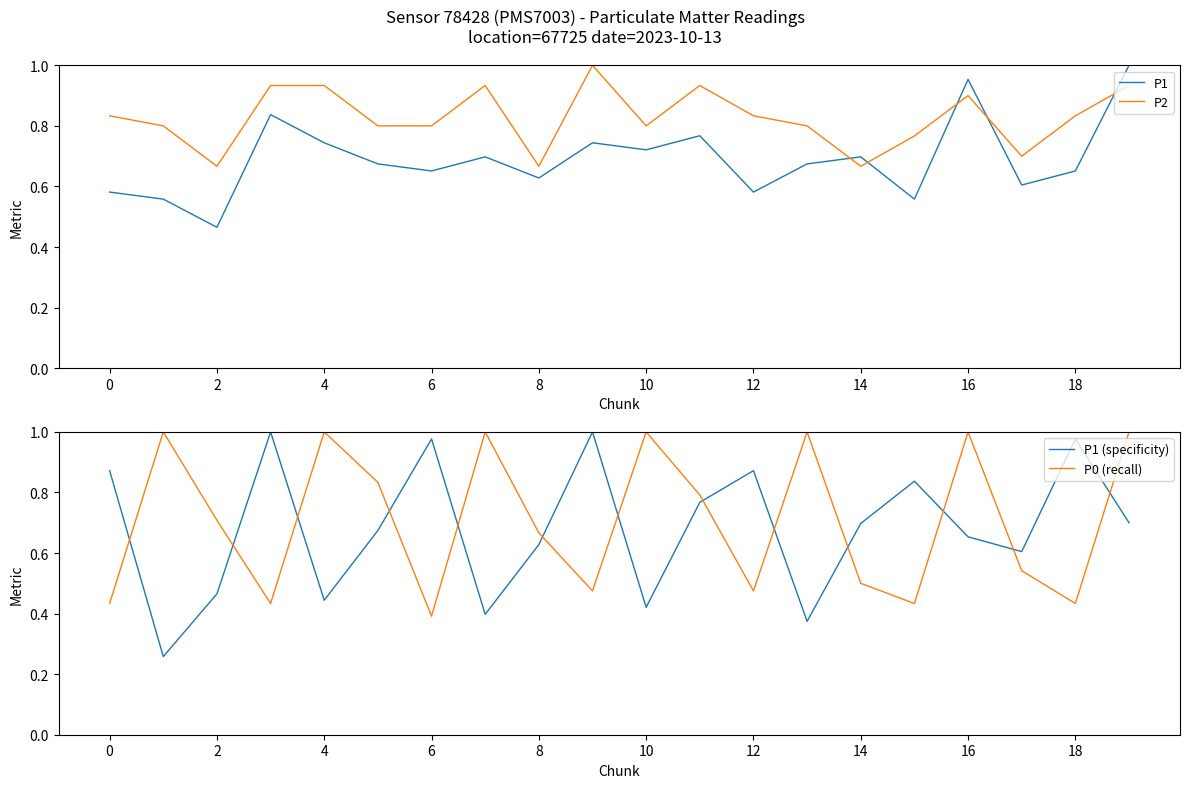

What is the maximum value for P0 (recall)?

1.0